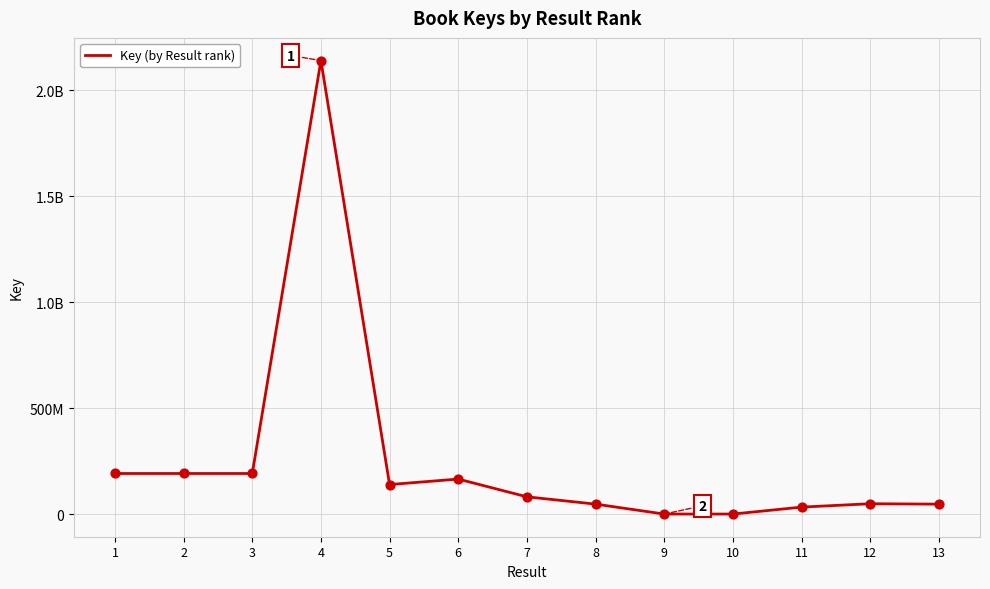

Between 8 and 9, which is larger?

8